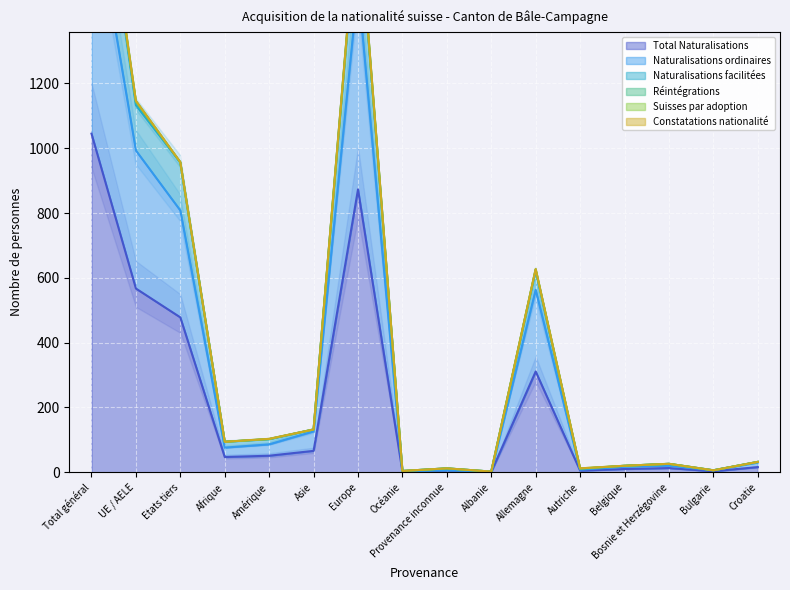

What is the total value across all series at Autriche?

23